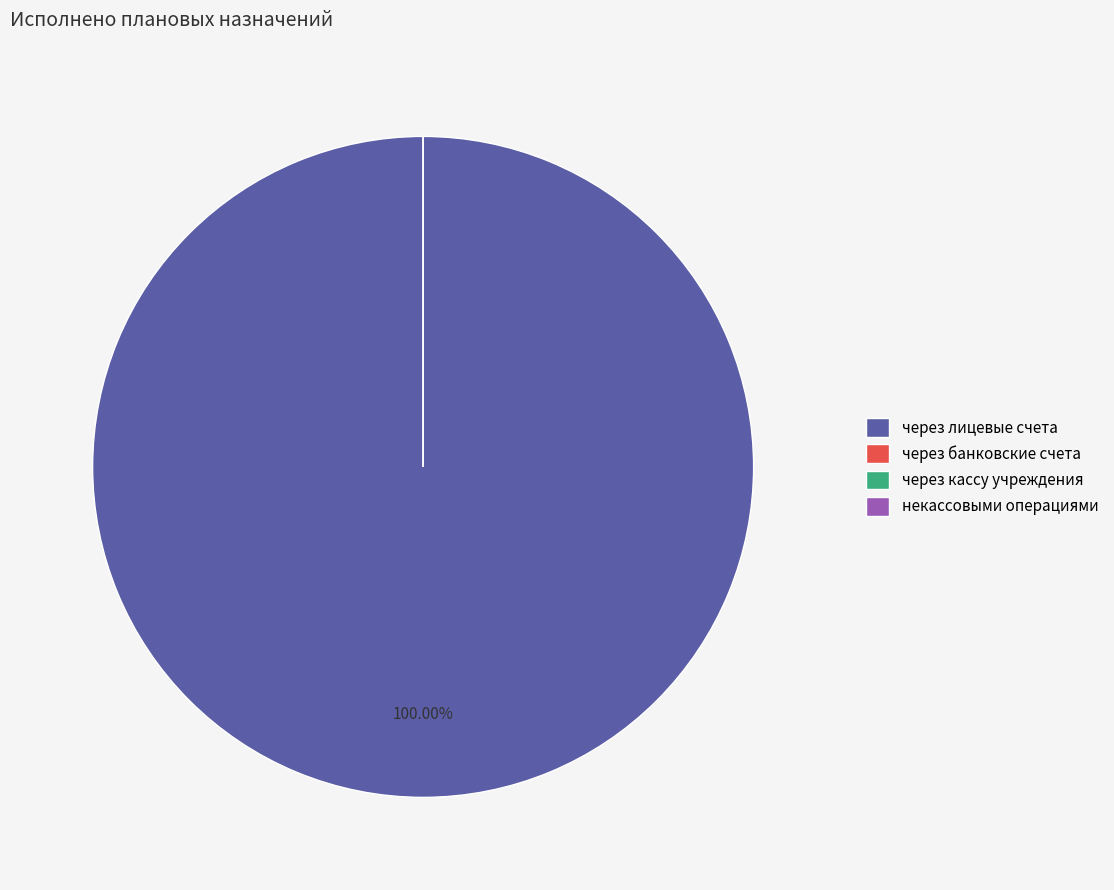

Is it true that через кассу учреждения is 0% of the pie?

True